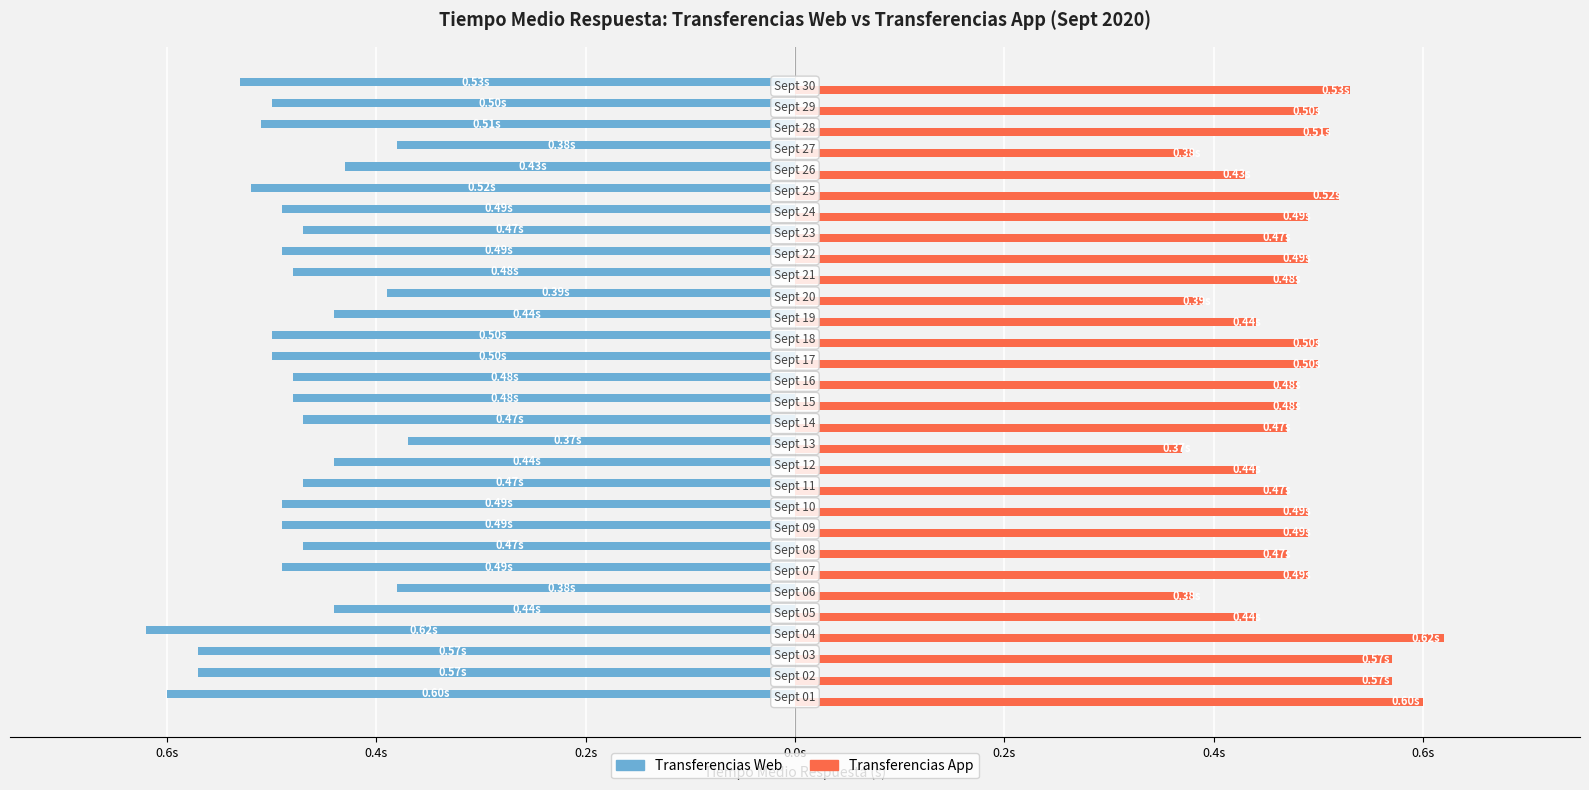

What are all the series names shown in the legend?

Transferencias Web, Transferencias App